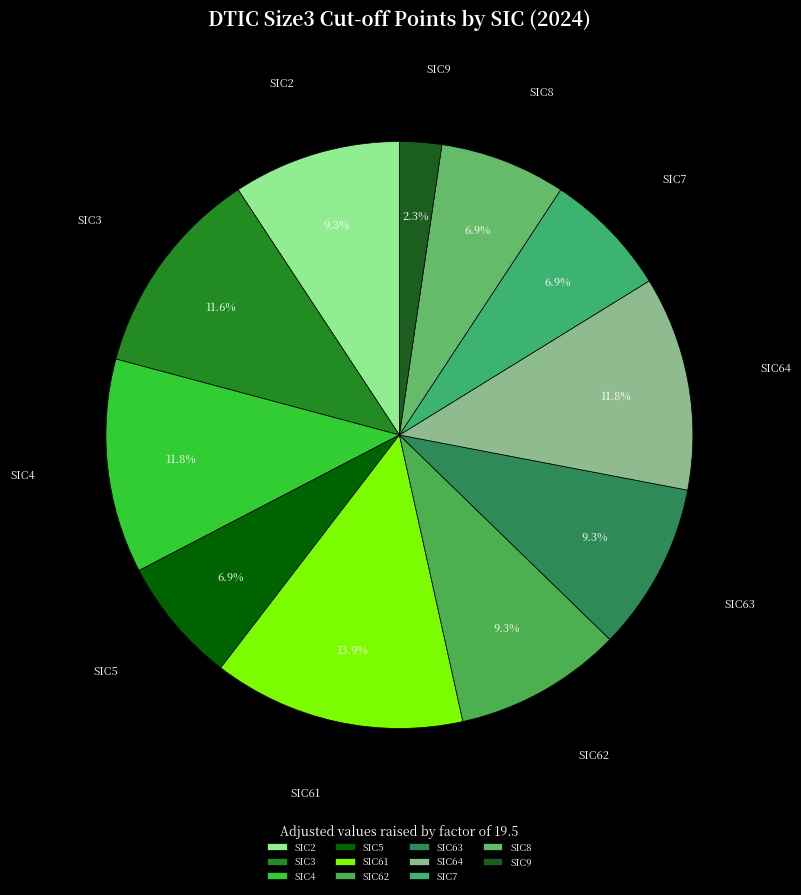

Which slice is the largest?

SIC61